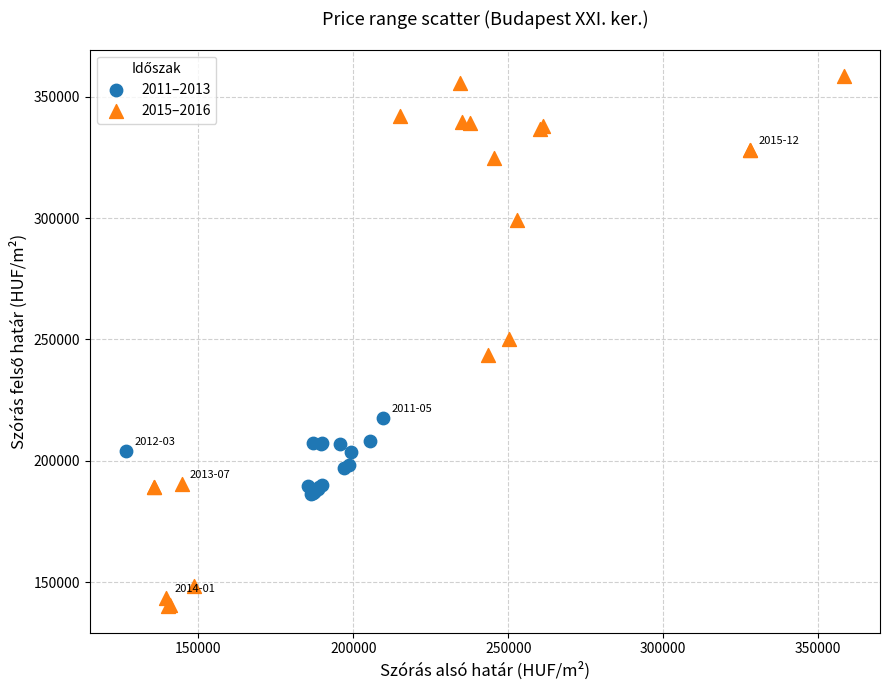

Which series has the largest Y range (max minus min)?

2015–2016